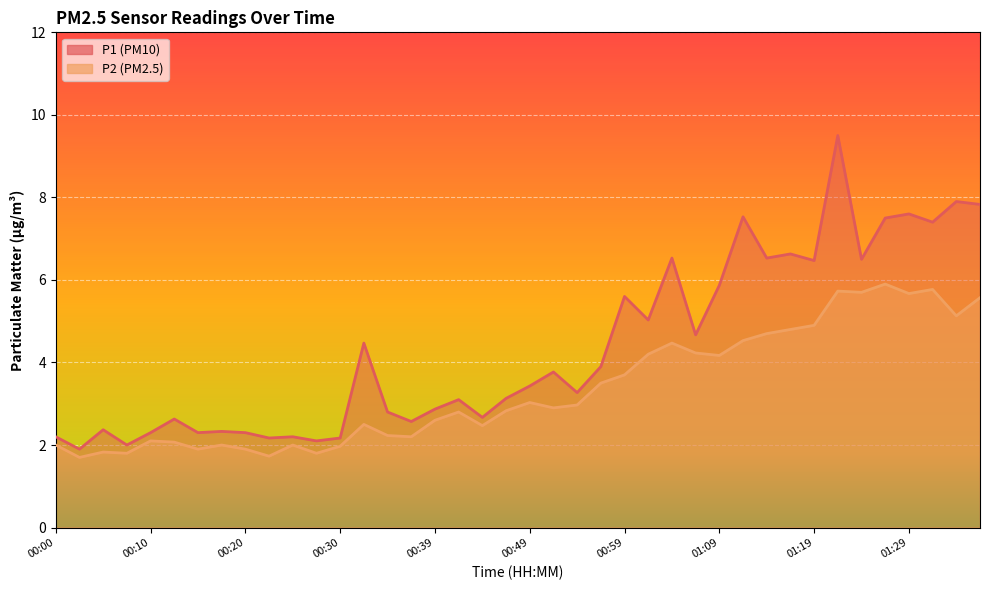

What is the sum of all P2 values?

134.0